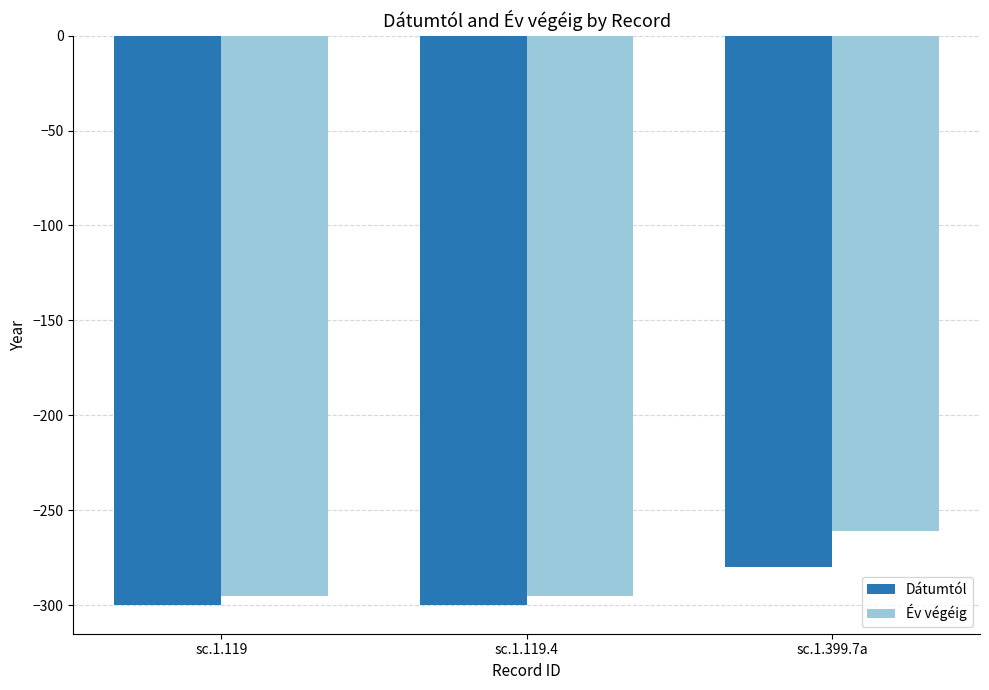

What is the minimum value shown in the chart?

-300